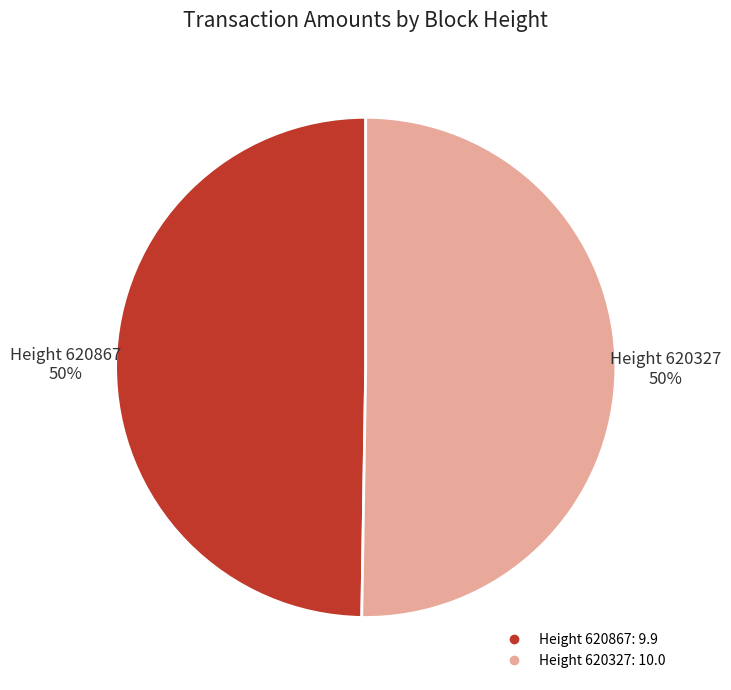

To the nearest percent, what is the average slice percentage?

50%